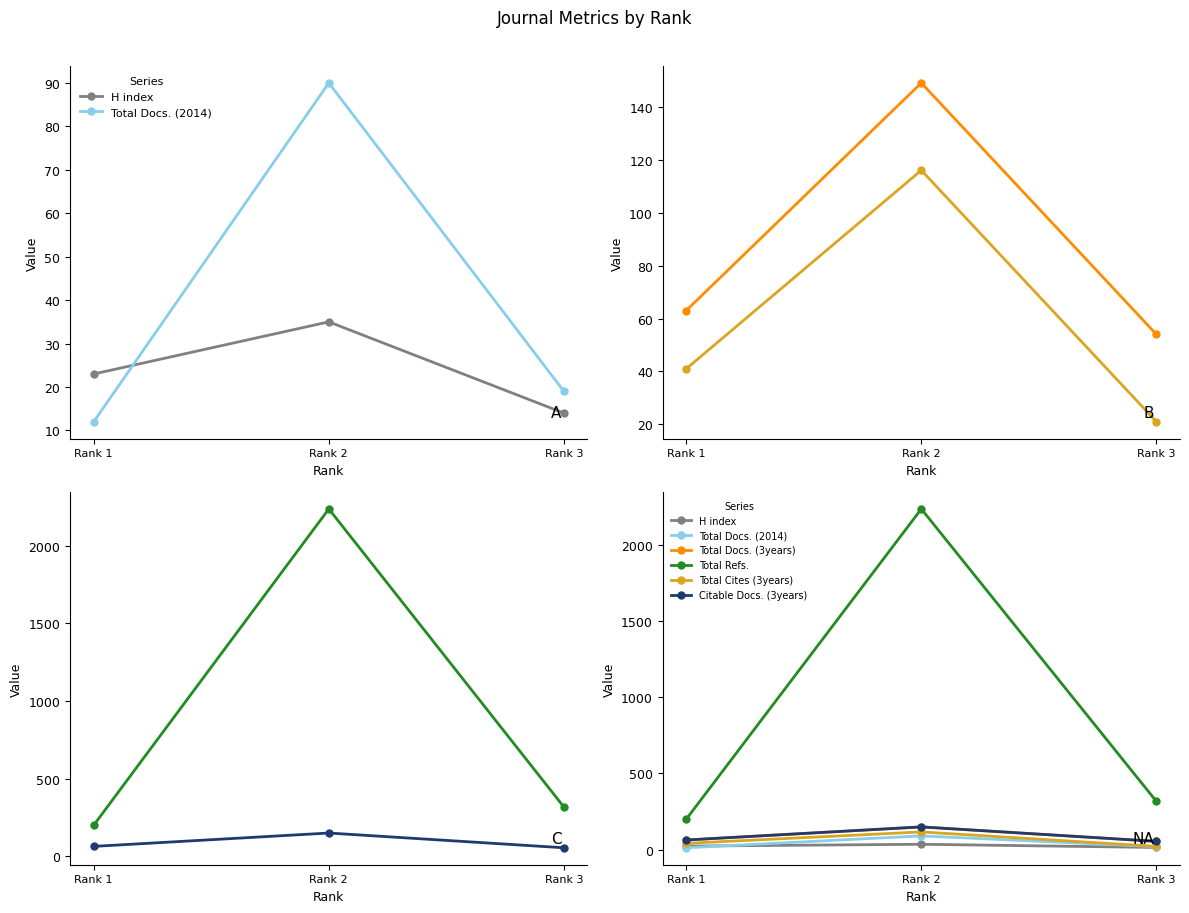

What is the total value across all series at Rank 3?

478